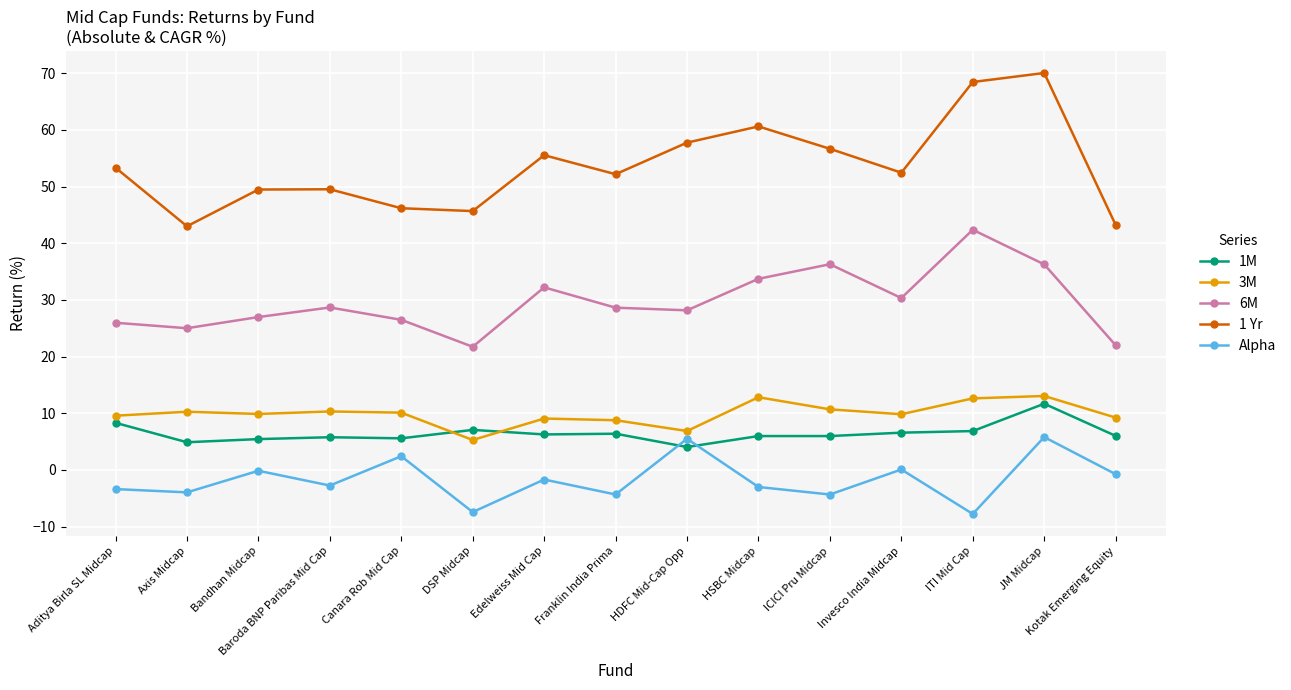

What is the sum of all 1 Yr values?

804.2